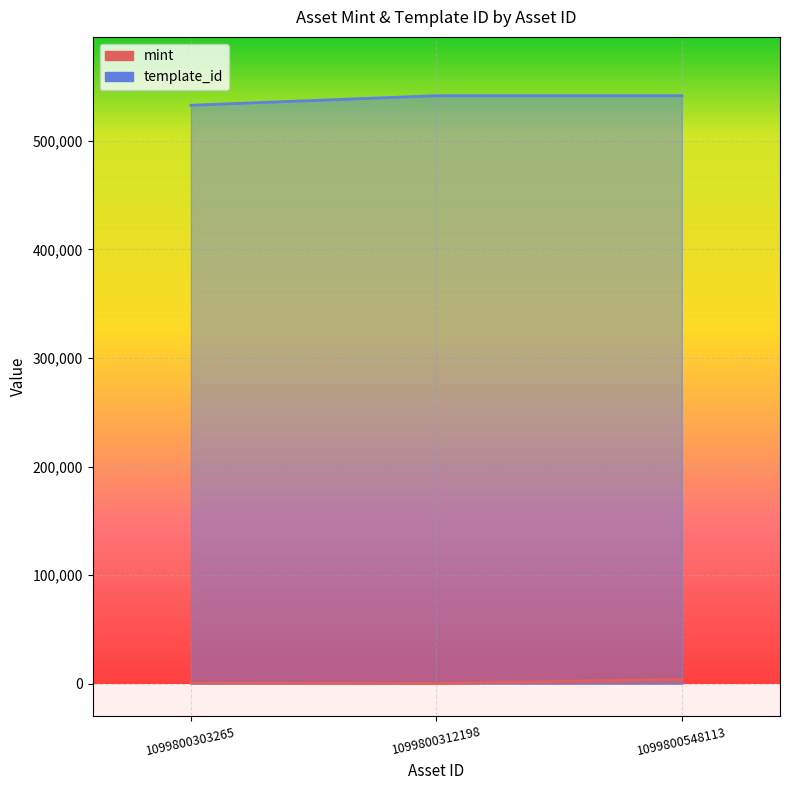

Reading left to right, extract all data points from this chart.

mint: 804	314	4056
template_id: 532675	541468	541468